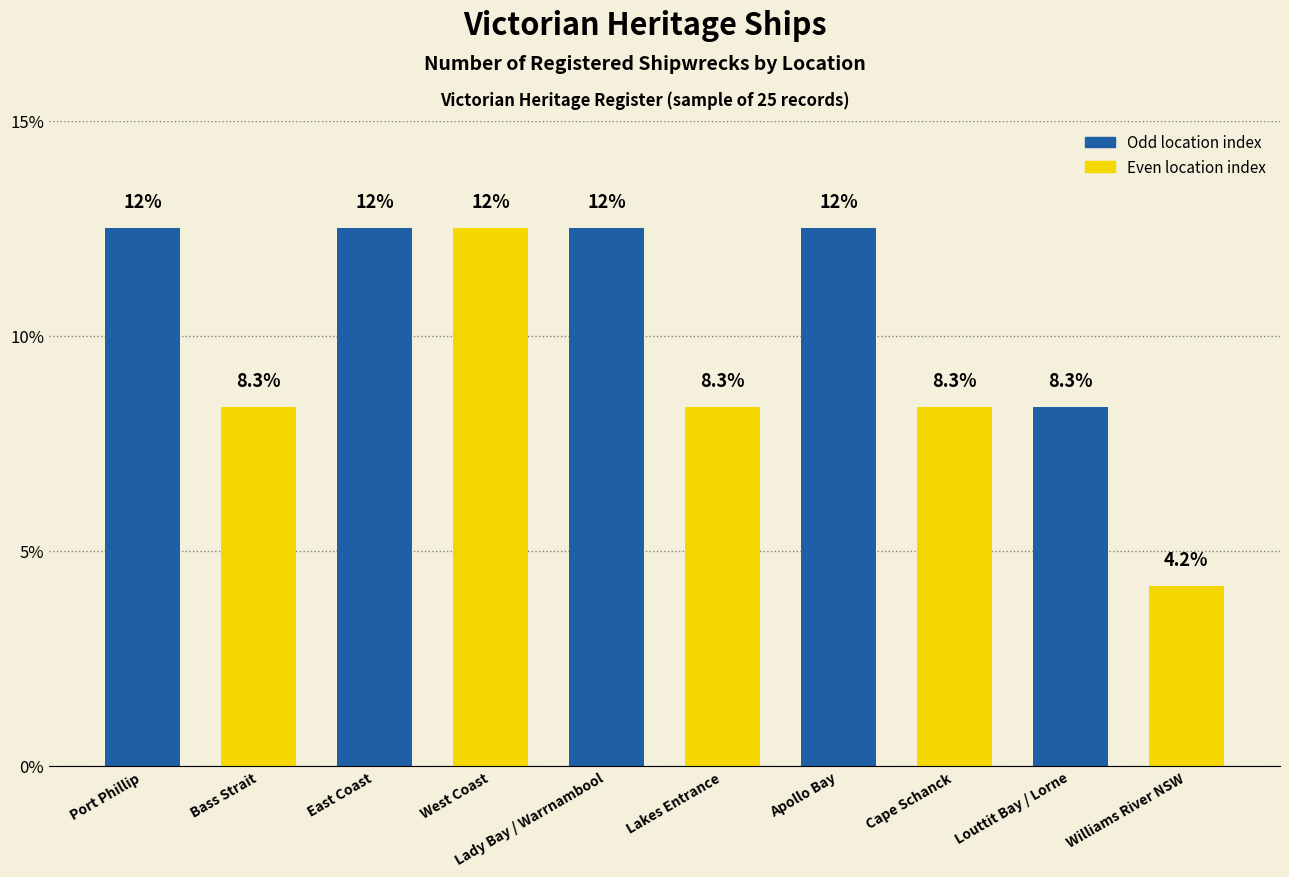

Reading right to left, extract all data points from this chart.

Williams River NSW=4.2	Louttit Bay / Lorne=8.3	Cape Schanck=8.3	Apollo Bay=12.5	Lakes Entrance=8.3	Lady Bay / Warrnambool=12.5	West Coast=12.5	East Coast=12.5	Bass Strait=8.3	Port Phillip=12.5